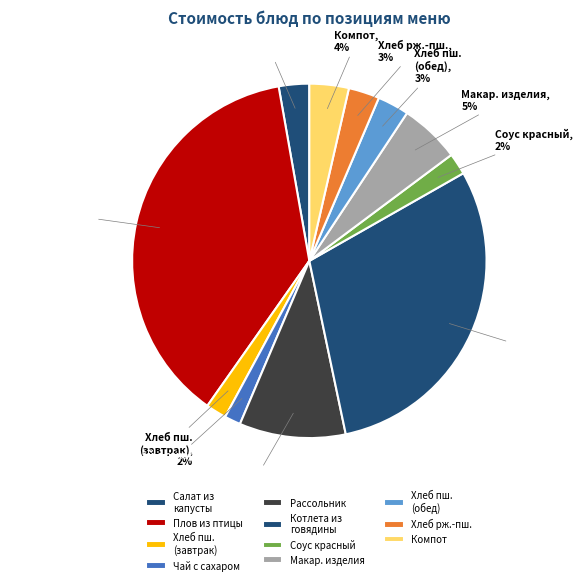

Between Рассольник and Хлеб пш. (завтрак), which is larger?

Рассольник